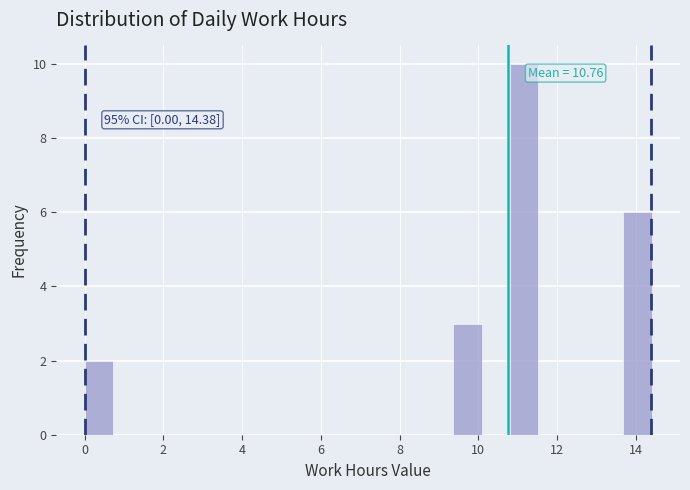

Read against the x-axis, roughly where is the centre of the tallest bar?

11.2